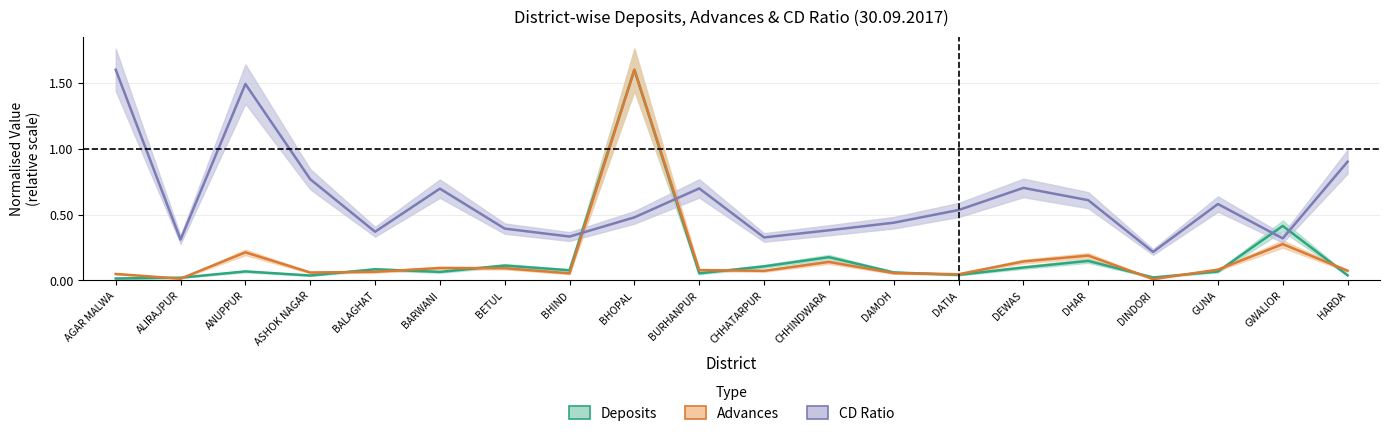

What is the label of the 6th point from the right?

DEWAS